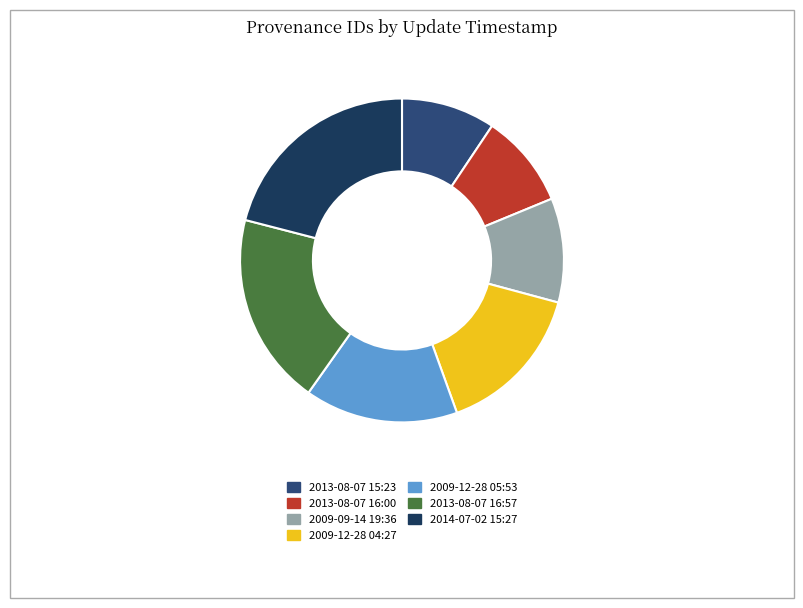

True or false: 2013-08-07 15:23 accounts for 9% of the total.

True